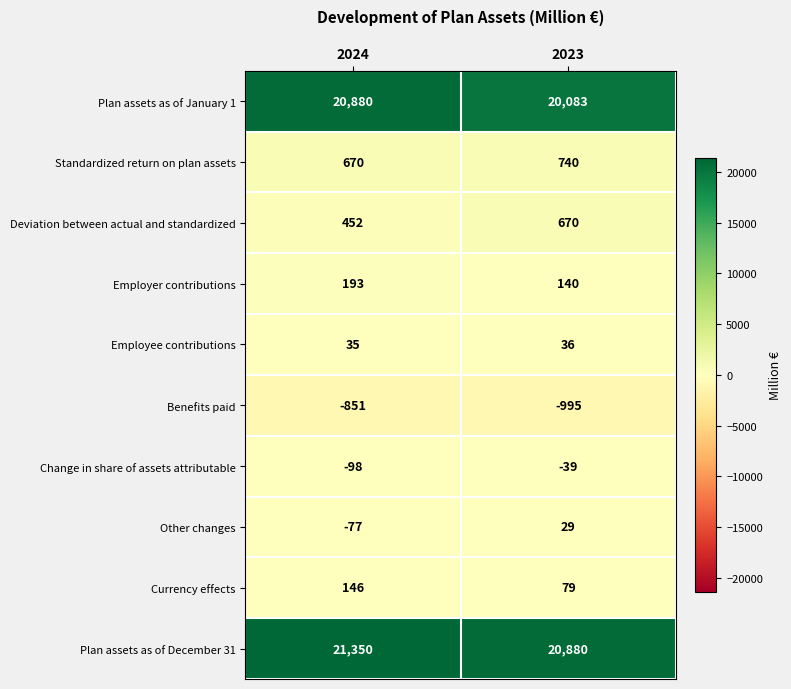

The Other changes series shows 29 at 2023. True or false?

True